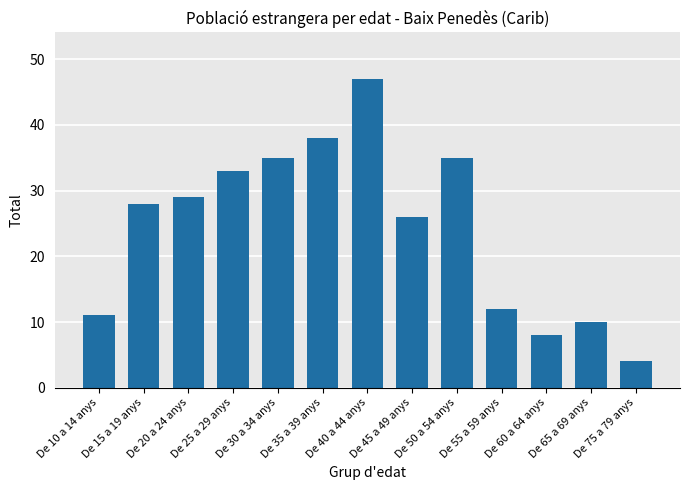

At which label is the value closest to 25?

De 45 a 49 anys